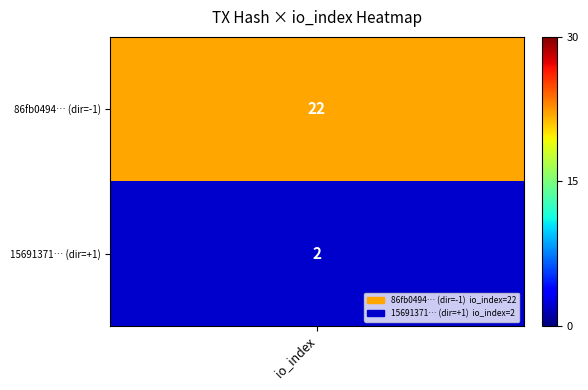

Rank the series by their average value, from highest to lowest.

86fb0494086316f22a81222370a61f77ea91351, 15691371d9b92e0fc716f8eb2c0890c836f39ee